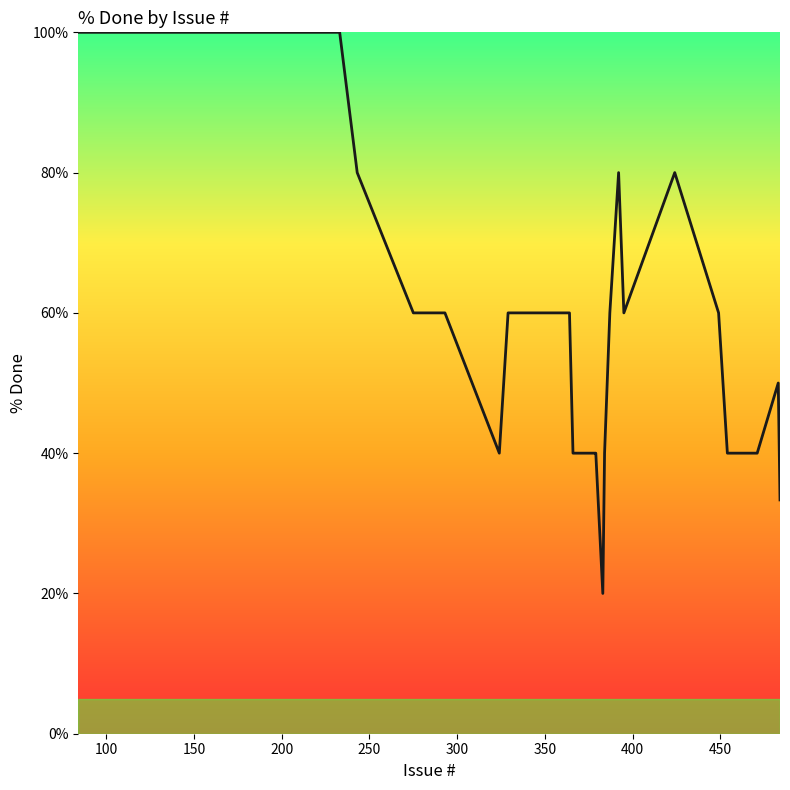

What is the difference between the maximum and minimum values?

80.0